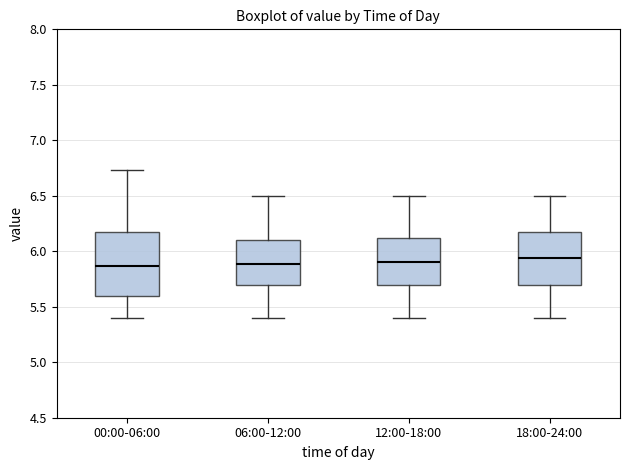

Which box is the tallest, from its lower edge to its upper edge?

00:00-06:00